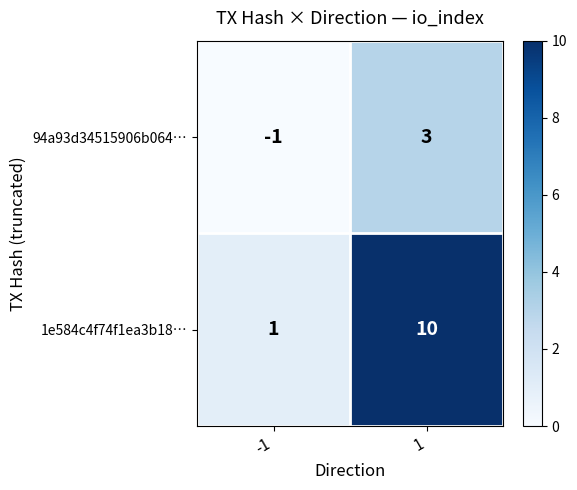

Is it true that 94a93d34515906b064… equals 5 at 1?

False